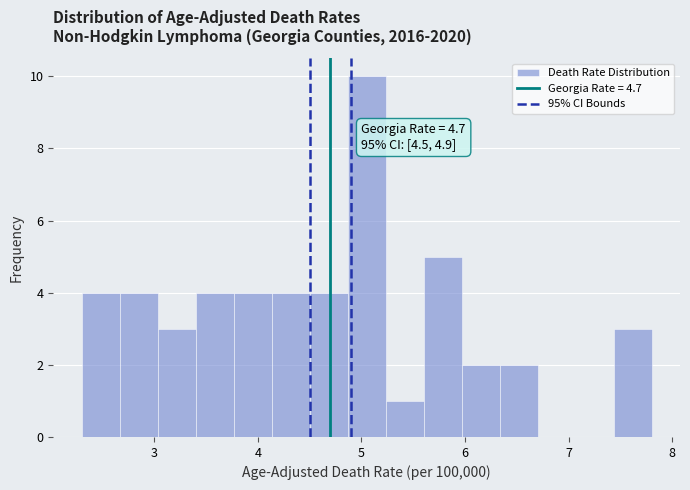

Read against the x-axis, roughly where is the centre of the tallest bar?

5.1